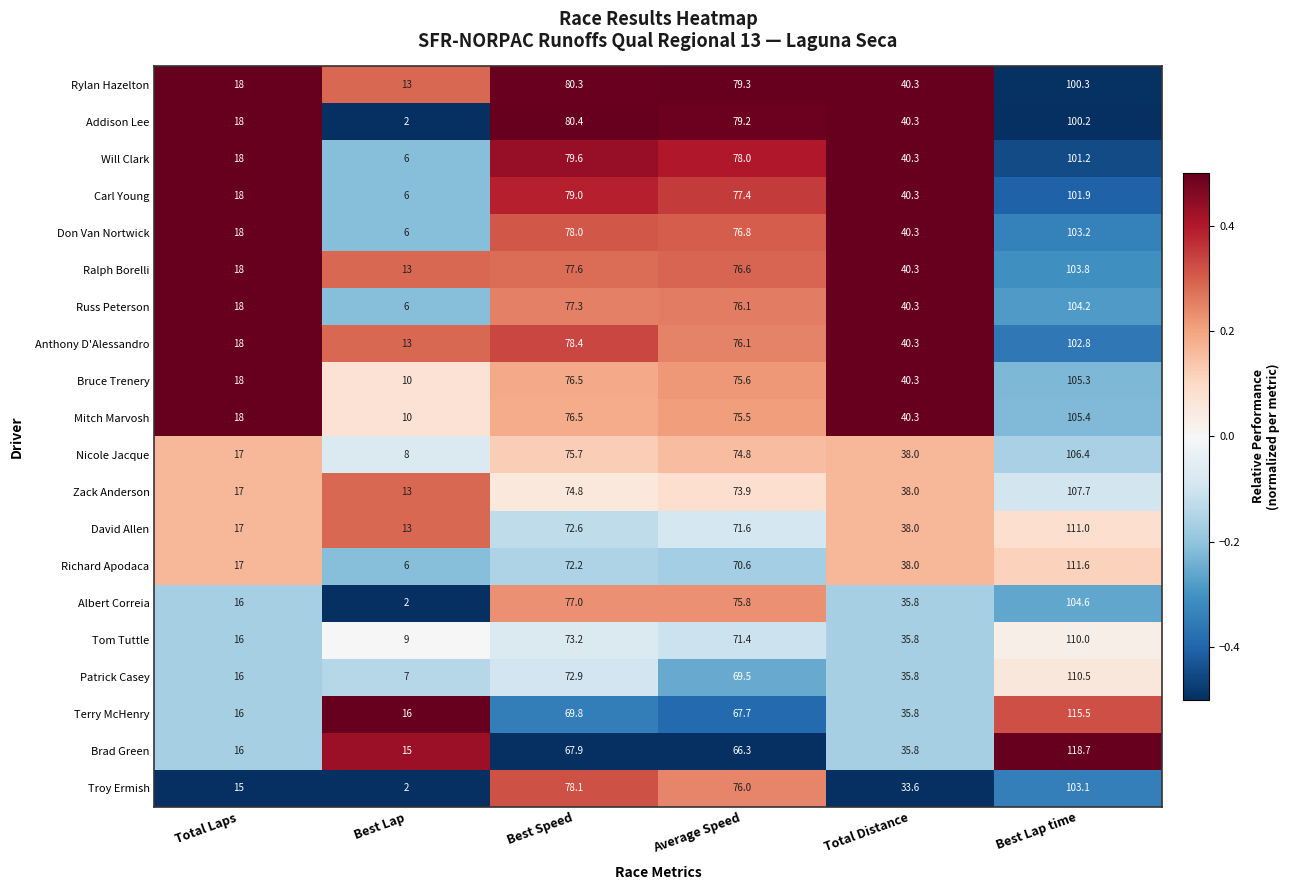

True or false: Brad Green has a value of 16.0 at Total Laps.

True